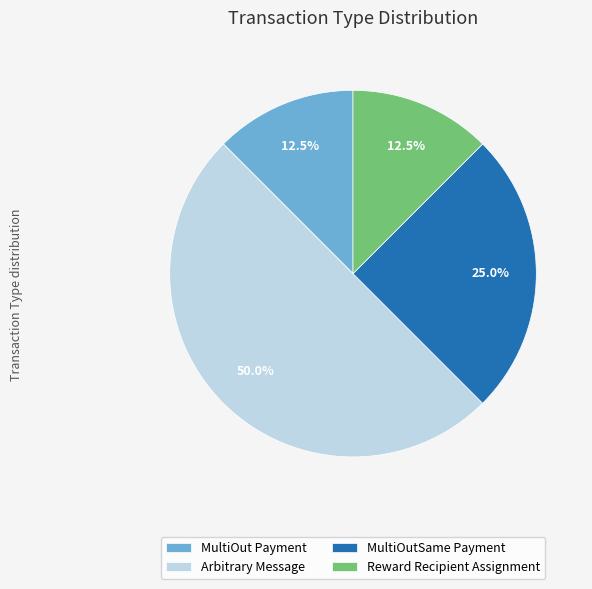

Does Reward Recipient Assignment account for over 50% of the chart?

No